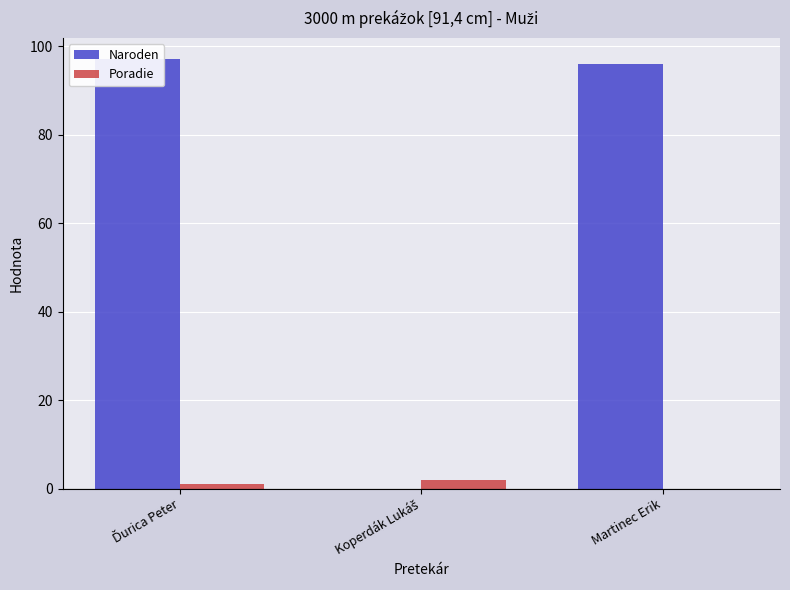

What is the difference between the Naroden values at Ďurica Peter and Koperdák Lukáš?

97